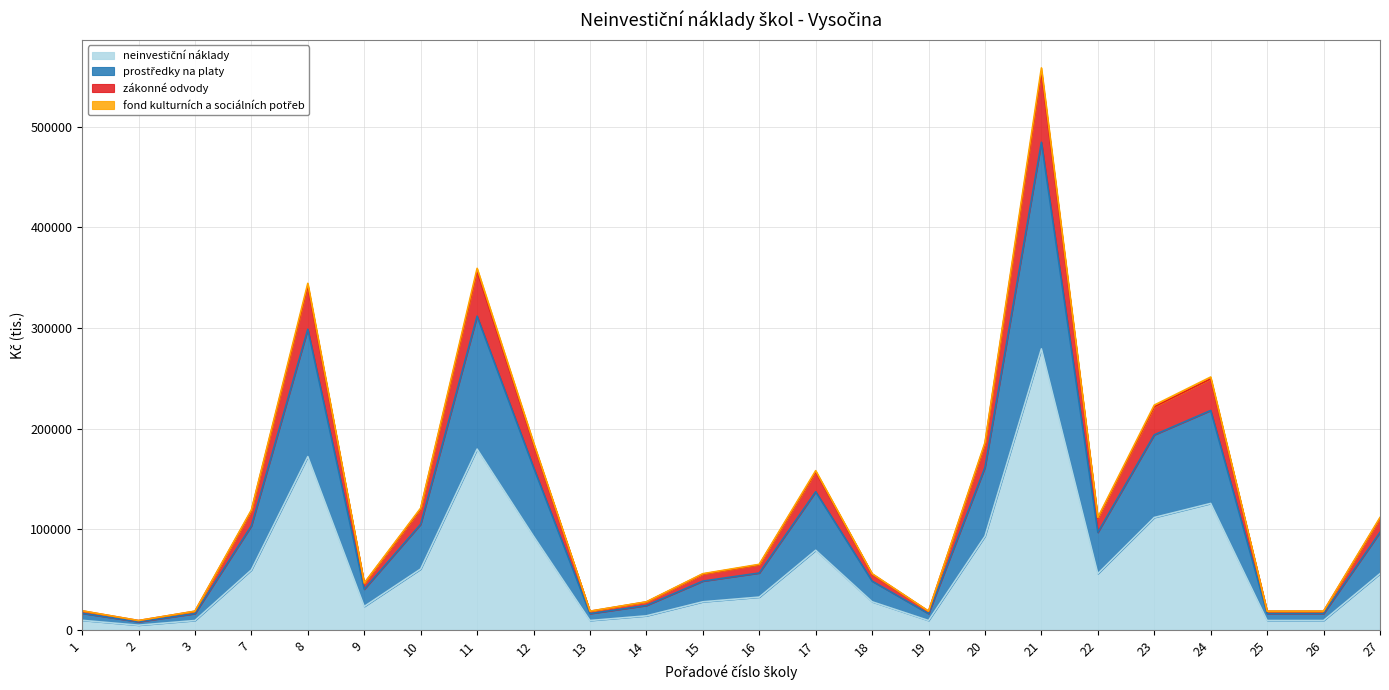

Rank the categories by fond kulturních a sociálních potřeb value from highest to lowest.

21, 11, 8, 24, 23, 12, 20, 17, 10, 7, 22, 27, 16, 15, 18, 9, 14, 1, 3, 13, 19, 25, 26, 2